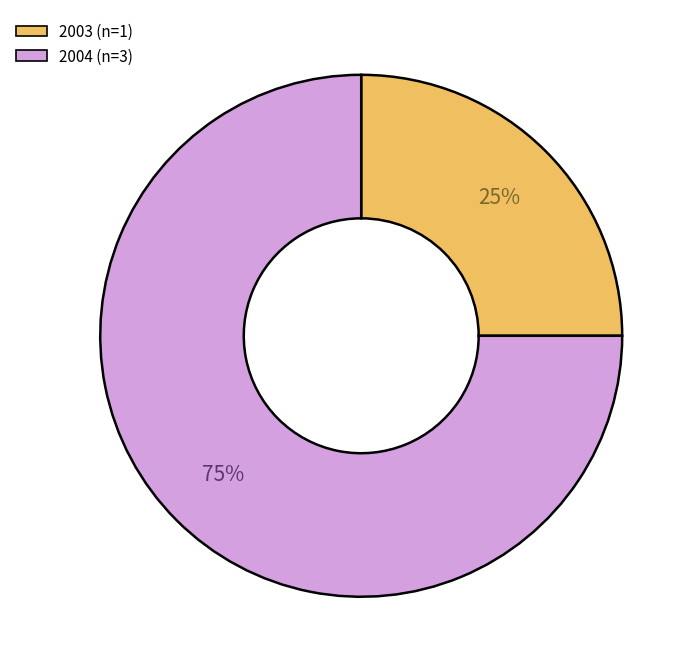

To the nearest percent, what is the difference between the largest and smallest slice percentages?

50%